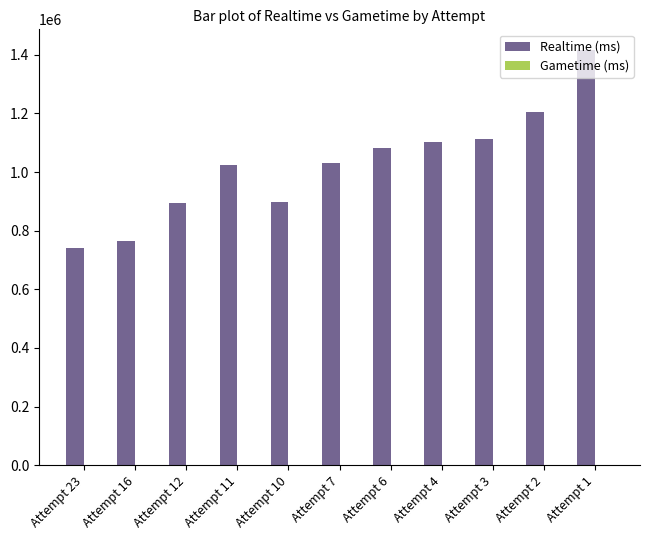

The value at Attempt 6 is 1606942. True or false?

False